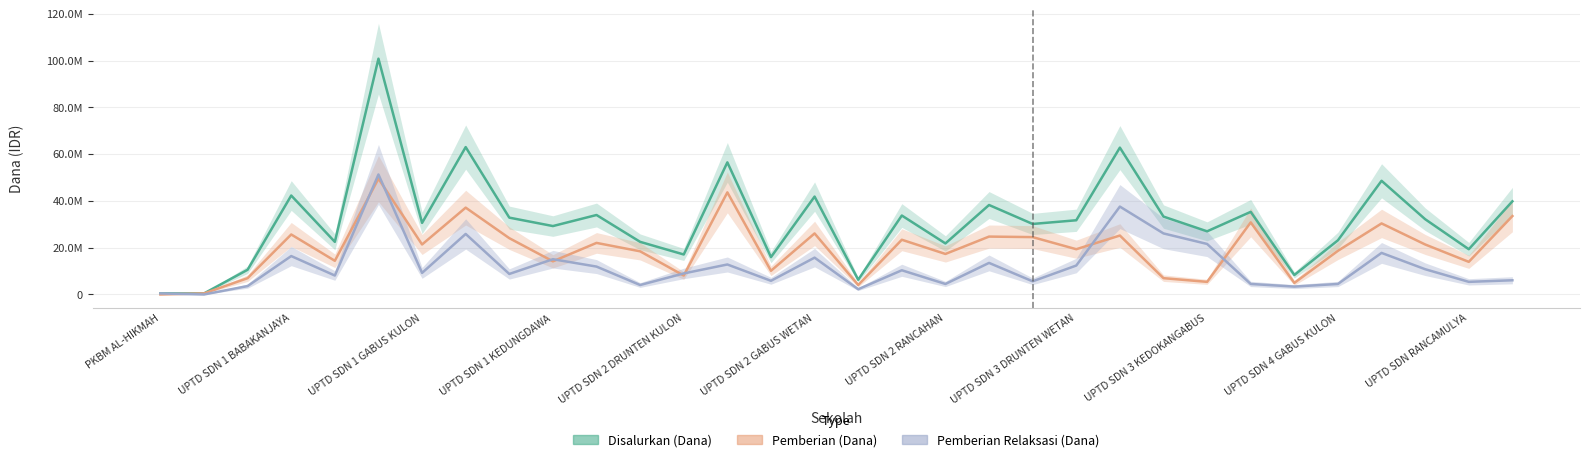

The value of Pemberian Relaksasi (Dana) at 20 is 9707041. True or false?

False